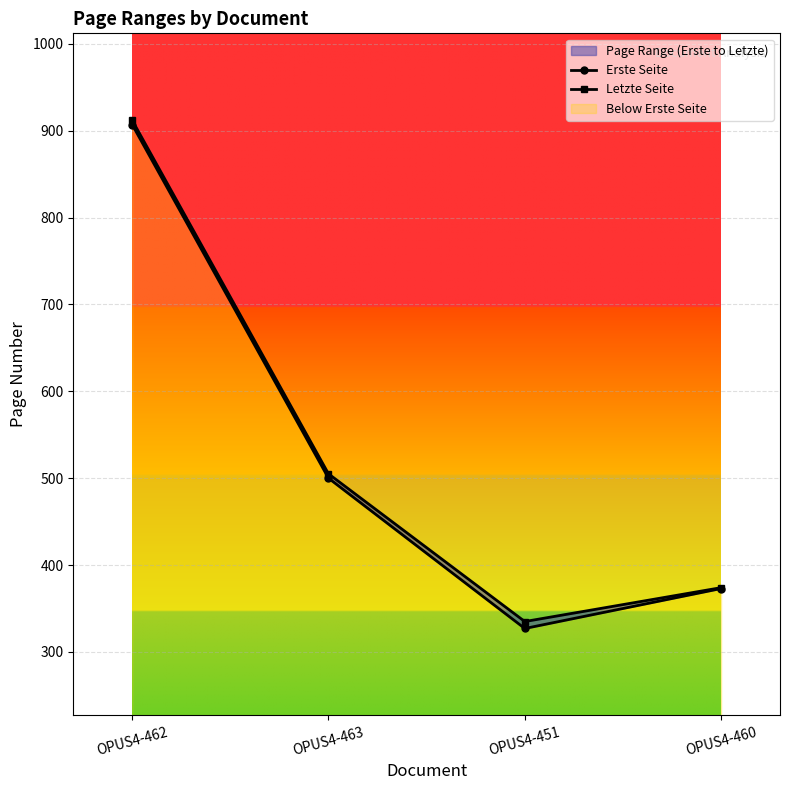

The Letzte Seite series shows 256 at OPUS4-460. True or false?

False